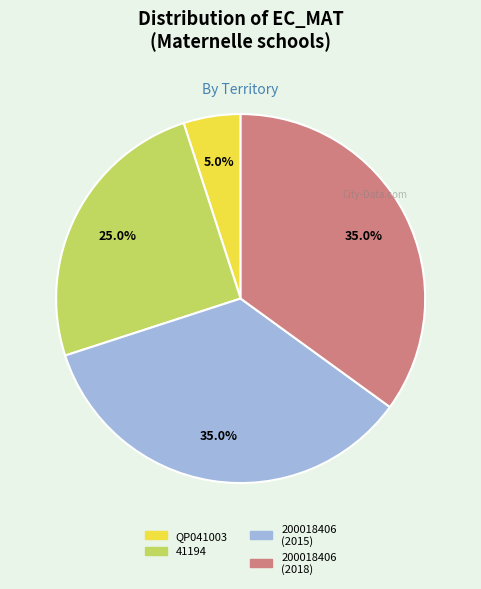

What percentage is NOT represented by 41194?

75.0%